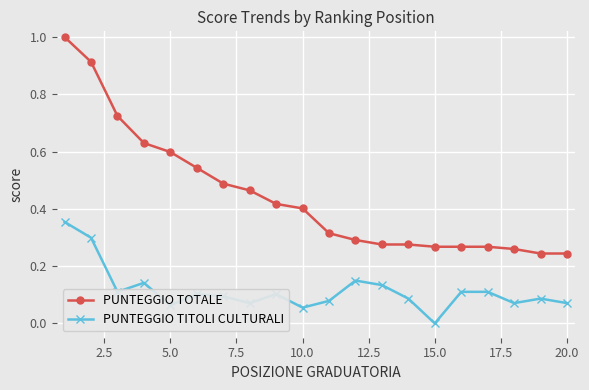

True or false: PUNTEGGIO TITOLI CULTURALI and PUNTEGGIO TOTALE cross at least once.

False